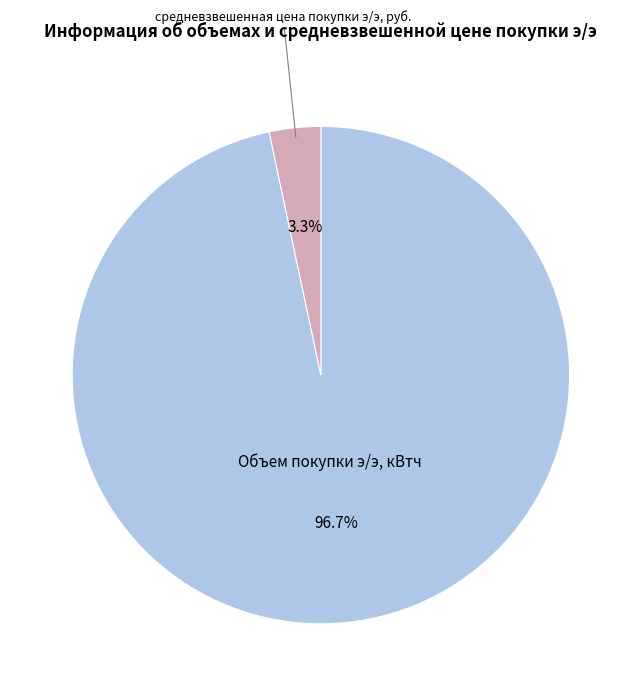

Rank the categories by value from lowest to highest.

средневзвешенная цена покупки э/э, руб., Объем покупки э/э, кВтч